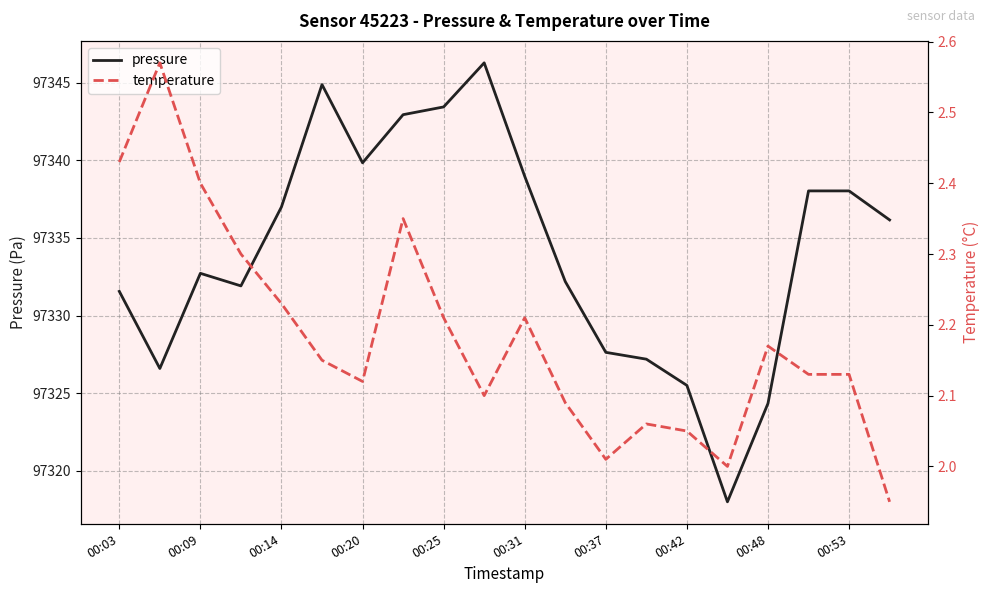

The value of pressure at 00:53 is 149698.9. True or false?

False